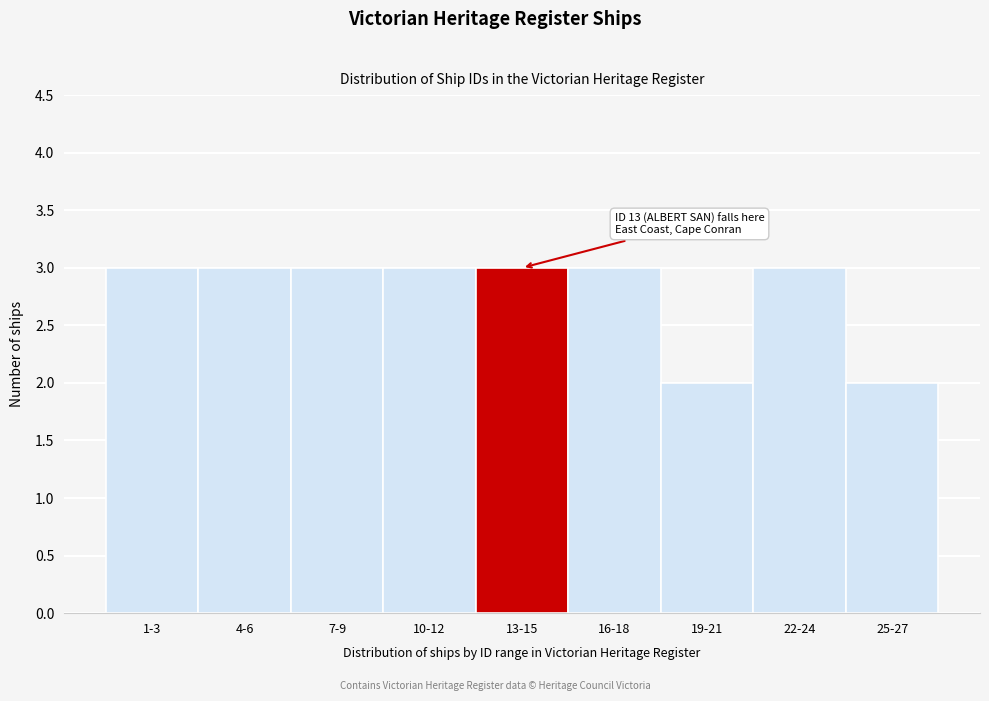

Reading right to left, extract all data points from this chart.

25-27=2	22-24=3	19-21=2	16-18=3	13-15=3	10-12=3	7-9=3	4-6=3	1-3=3